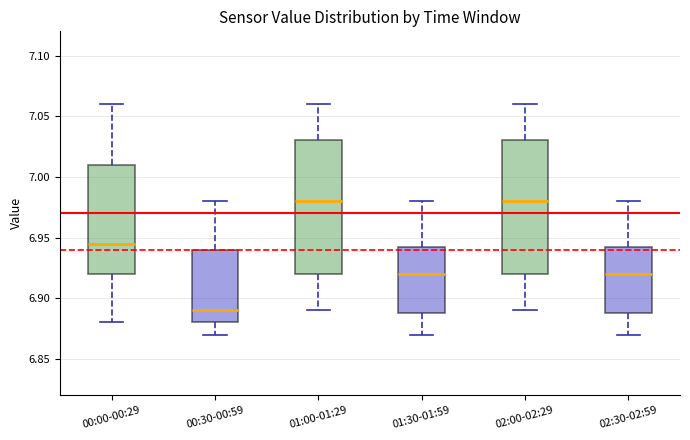

Which box has the lowest median line?

00:30-00:59